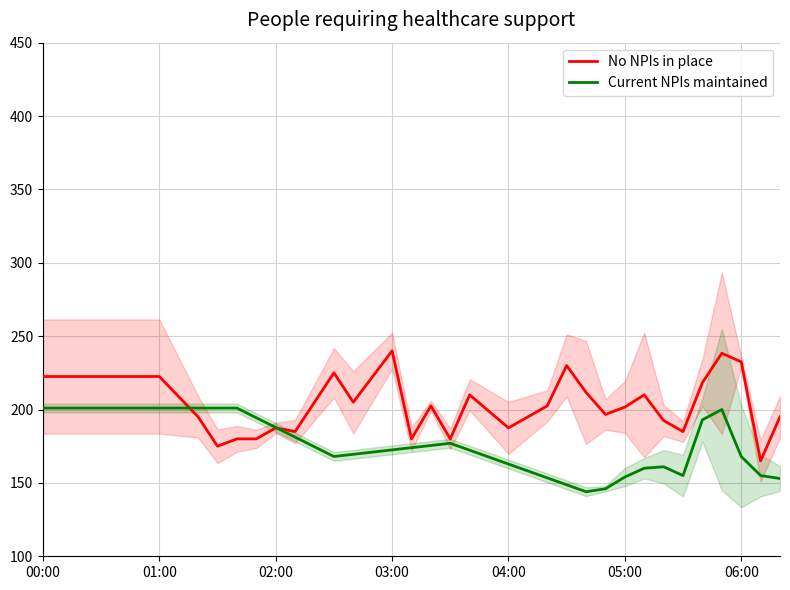

The value of No NPIs in place at 05:00 is 58.7. True or false?

False